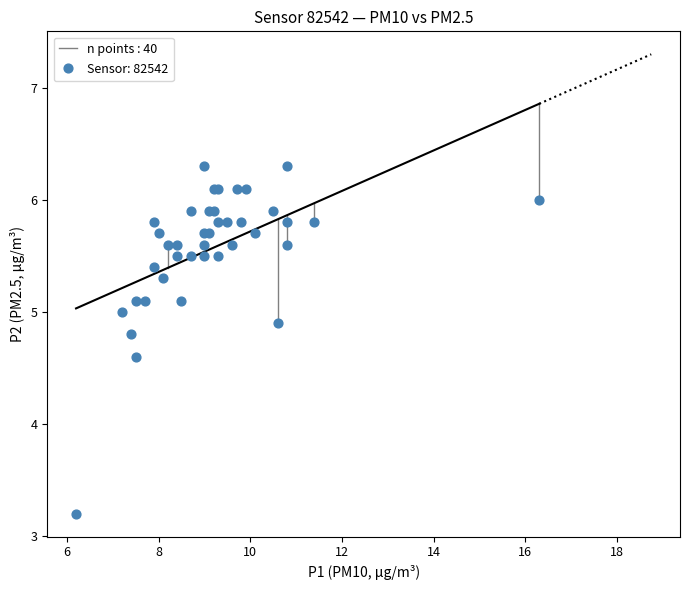

What Y value in the scatter plot is closest to 4?

4.6